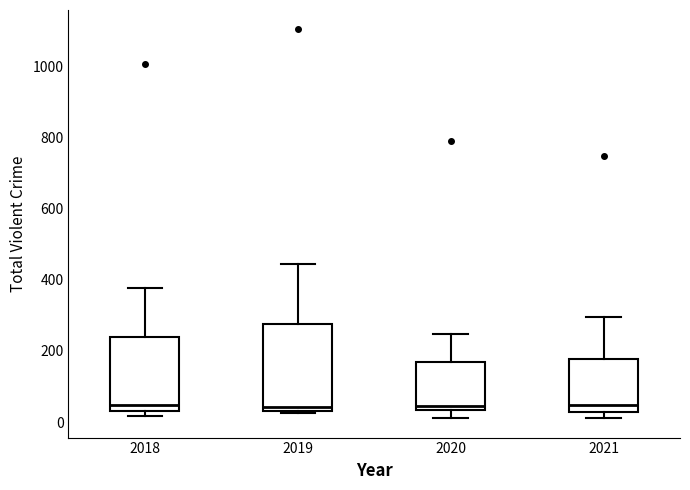

Comparing the boxes themselves (not the whiskers), which one is the tallest?

2019